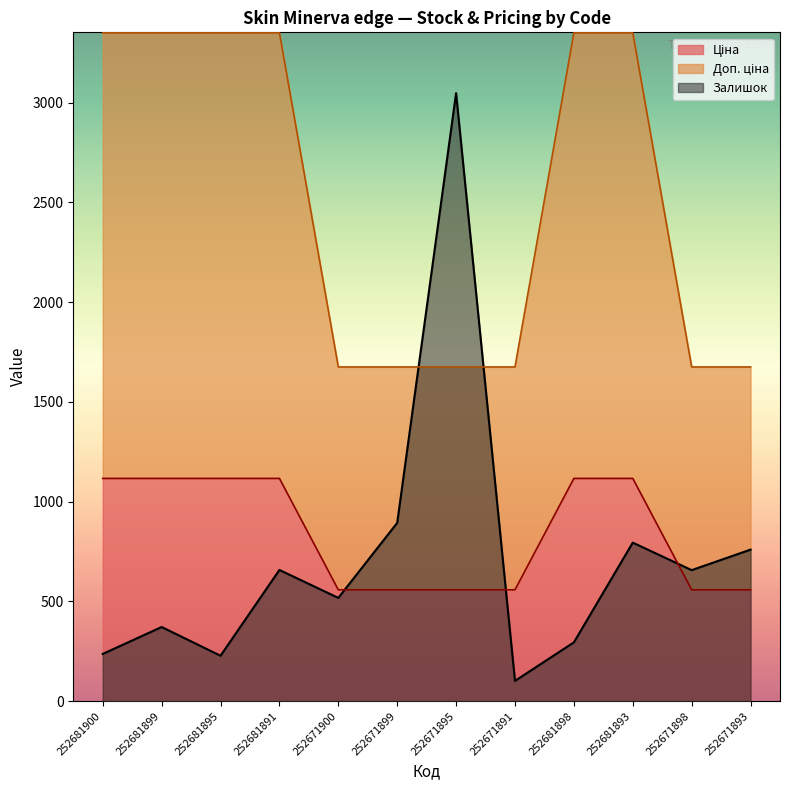

Which category has the lowest value in the Залишок series?

252671891